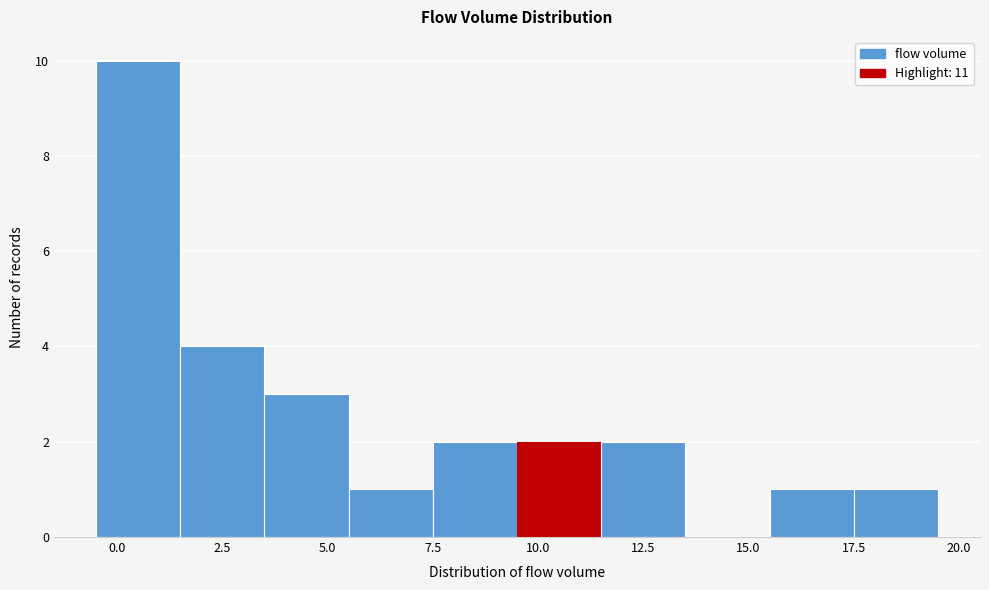

Reading left to right, transcribe this chart: for each bar, give the range it covers on the x-axis and its height. The values are not printed on the chart, so give them approximately, as read against the axis.

-0.5 to 1.5: 10
1.5 to 3.5: 4
3.5 to 5.5: 3
5.5 to 7.5: 1
7.5 to 9.5: 2
9.5 to 11.5: 2
11.5 to 13.5: 2
13.5 to 15.5: 0
15.5 to 17.5: 1
17.5 to 19.5: 1